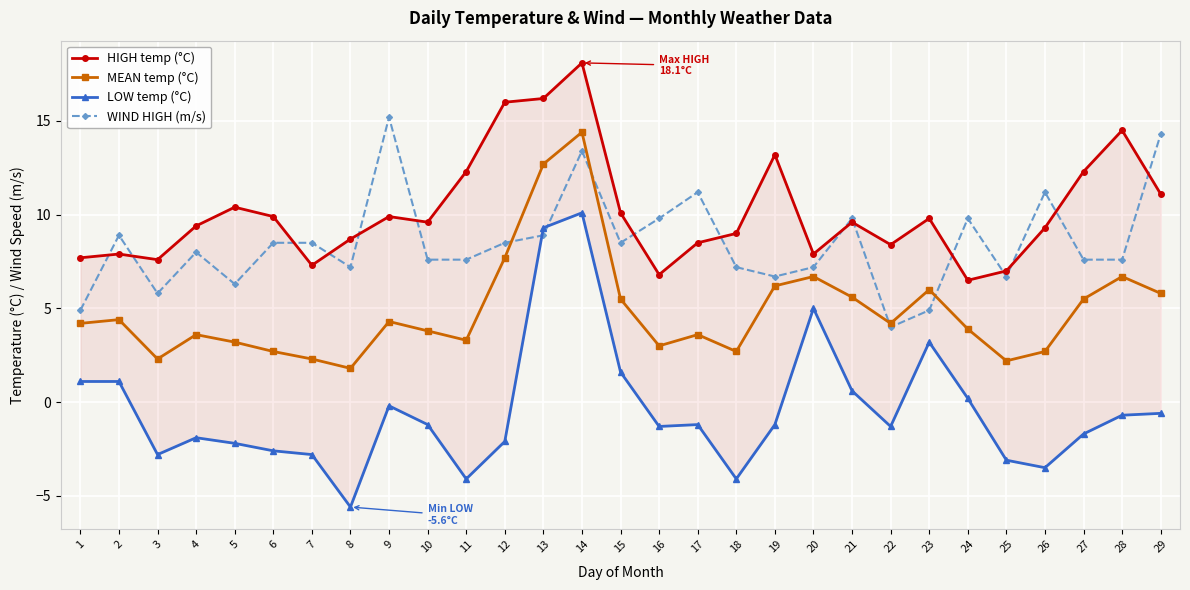

Which category has the lowest value in the HIGH temp (°C) series?

24